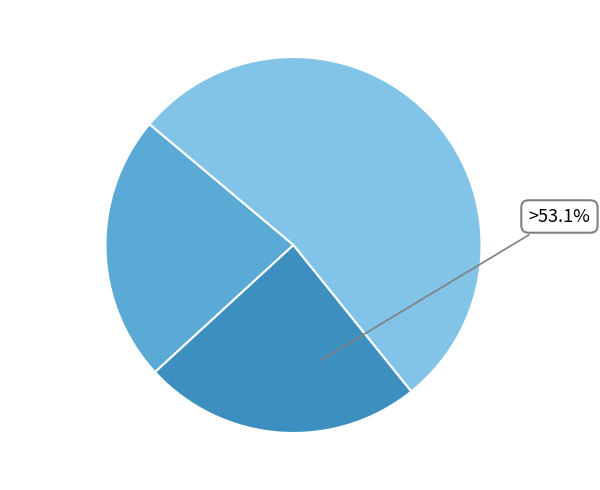

How many segments does this pie chart have?

3